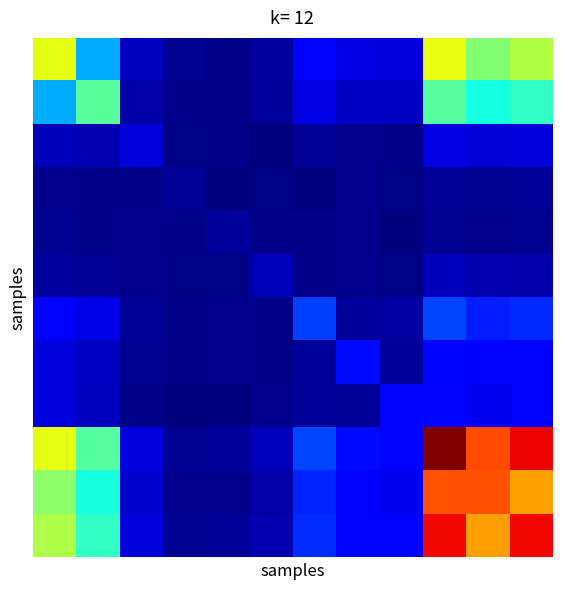

At which category does the chart reach its peak across all series?

9